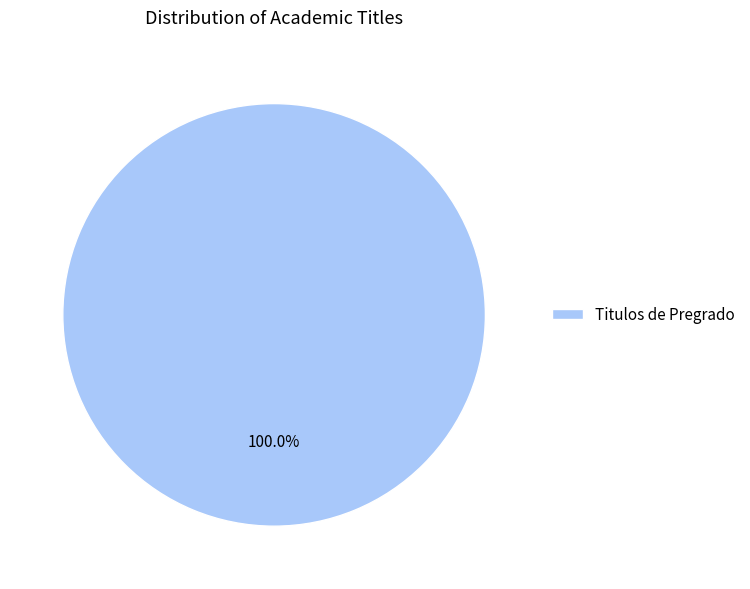

Does Titulos de Pregrado represent more than half of the total?

Yes